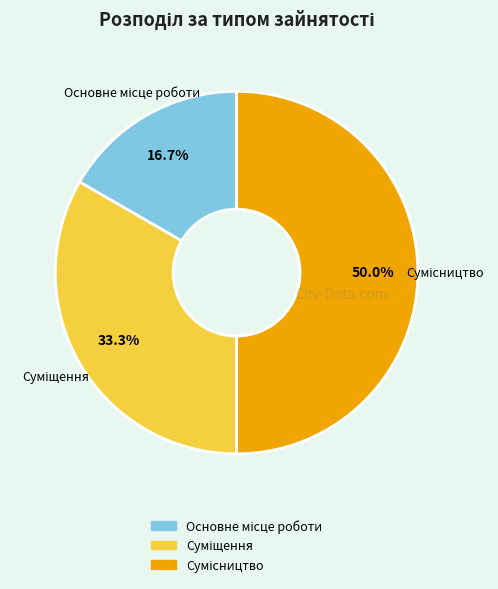

Rank the categories by value from lowest to highest.

Основне місце роботи, Суміщення, Сумісництво